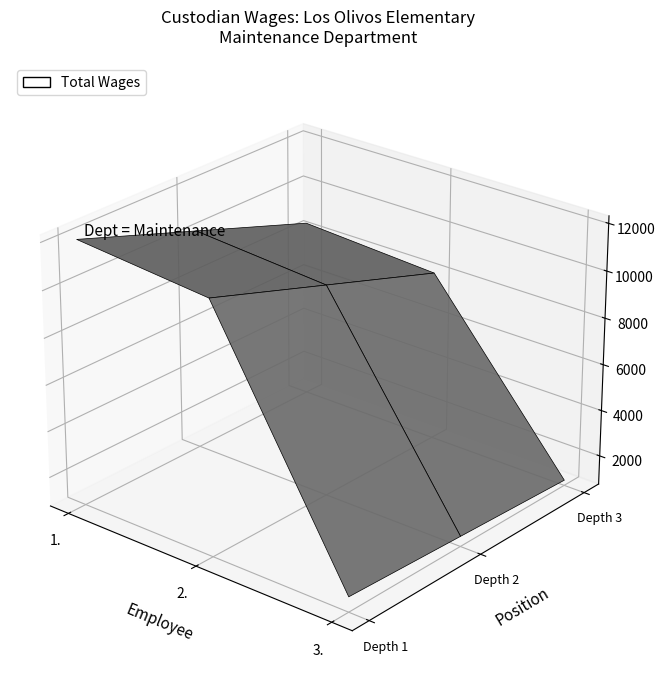

Reading right to left, what are all the values shown in this chart?

3.=1399	2.=11563	1.=12083